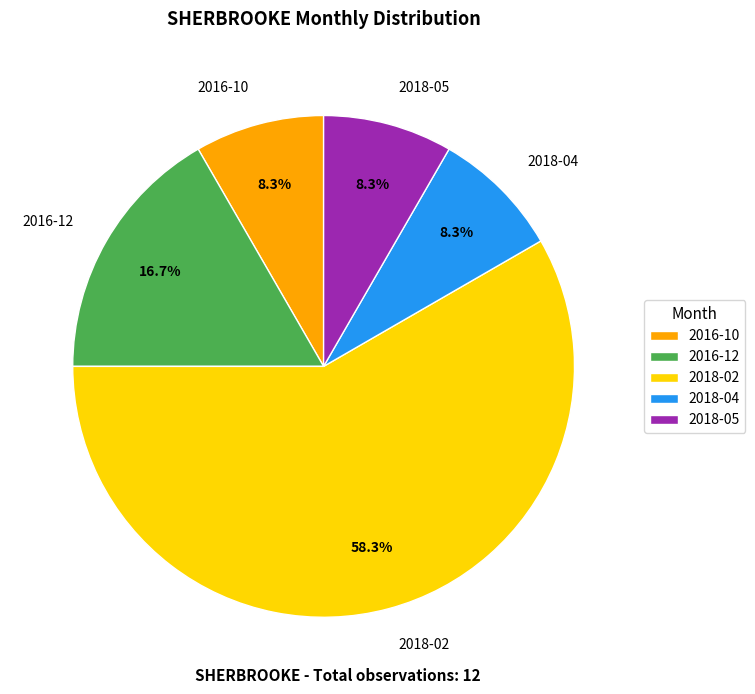

Combined, what portion of the pie is 2016-12 and 2016-10?

25.0%